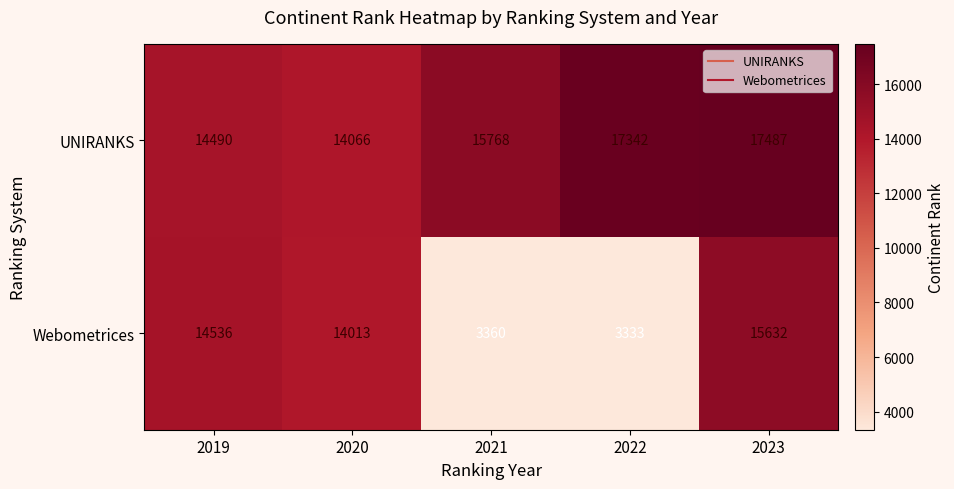

Where is Webometrices nearest to the value 9482?

2020